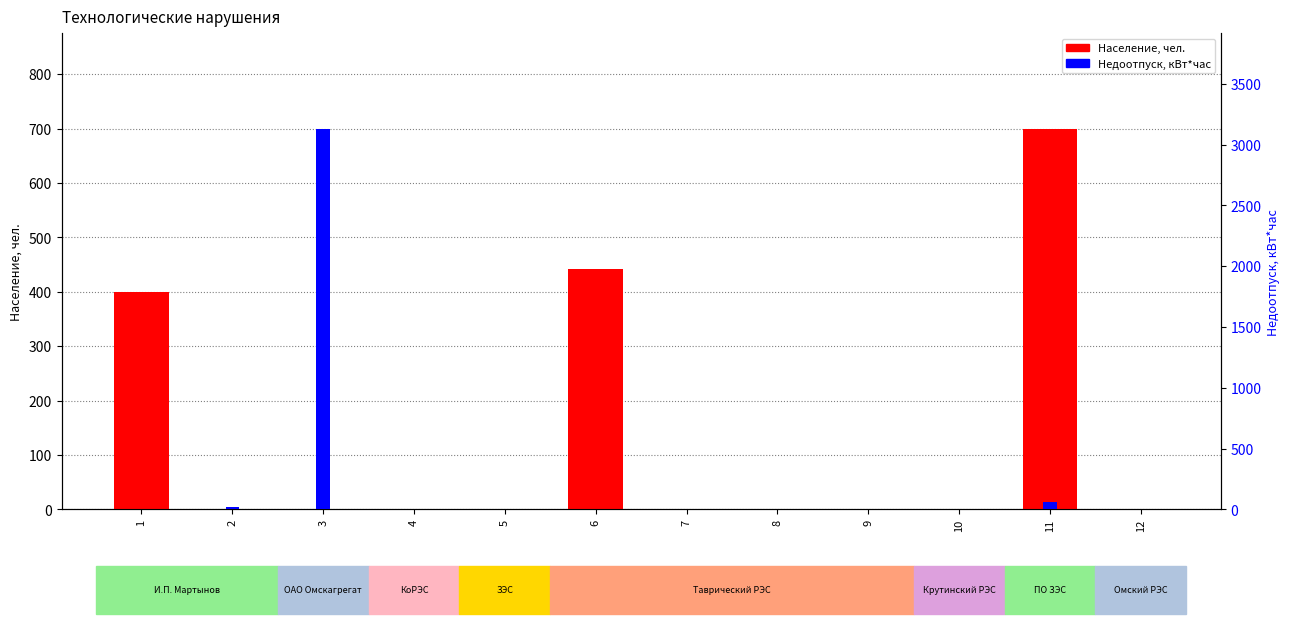

At which label does Население, чел. reach its peak?

11